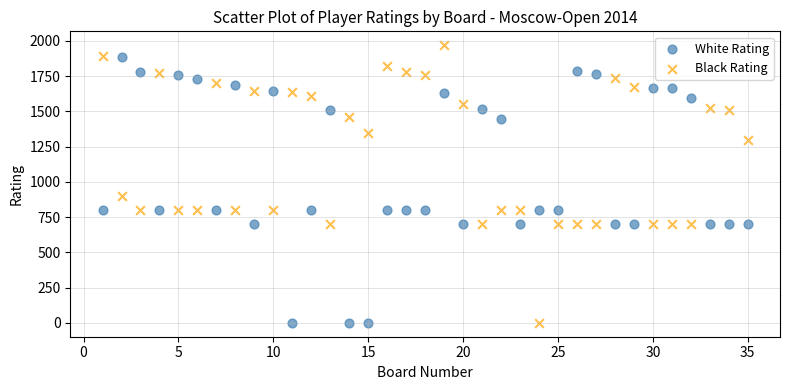

In the White Rating series, what Y value is closest to 941?

800